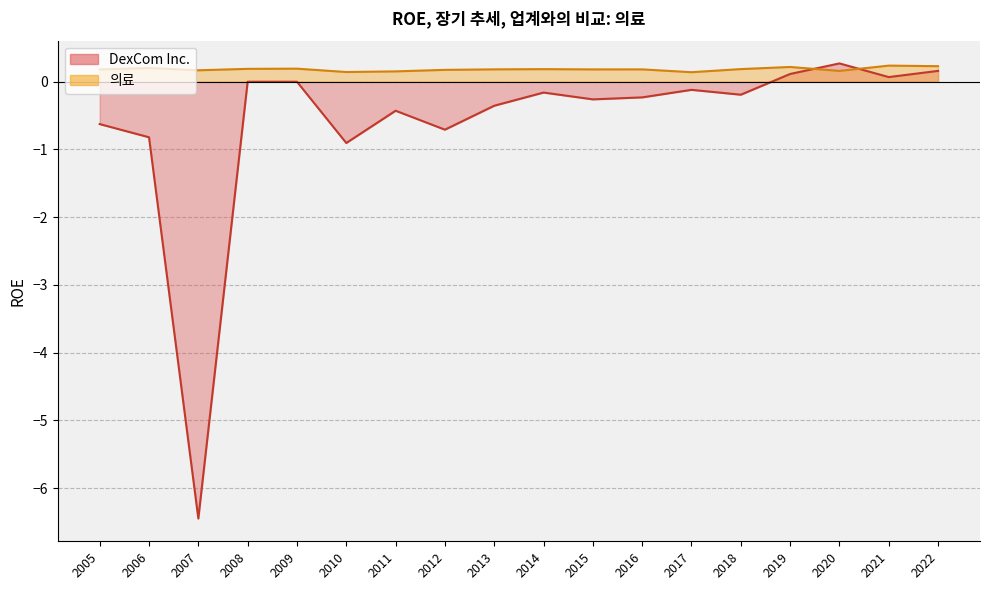

Between 2010 and 2008, which series saw the biggest shift?

DexCom Inc.